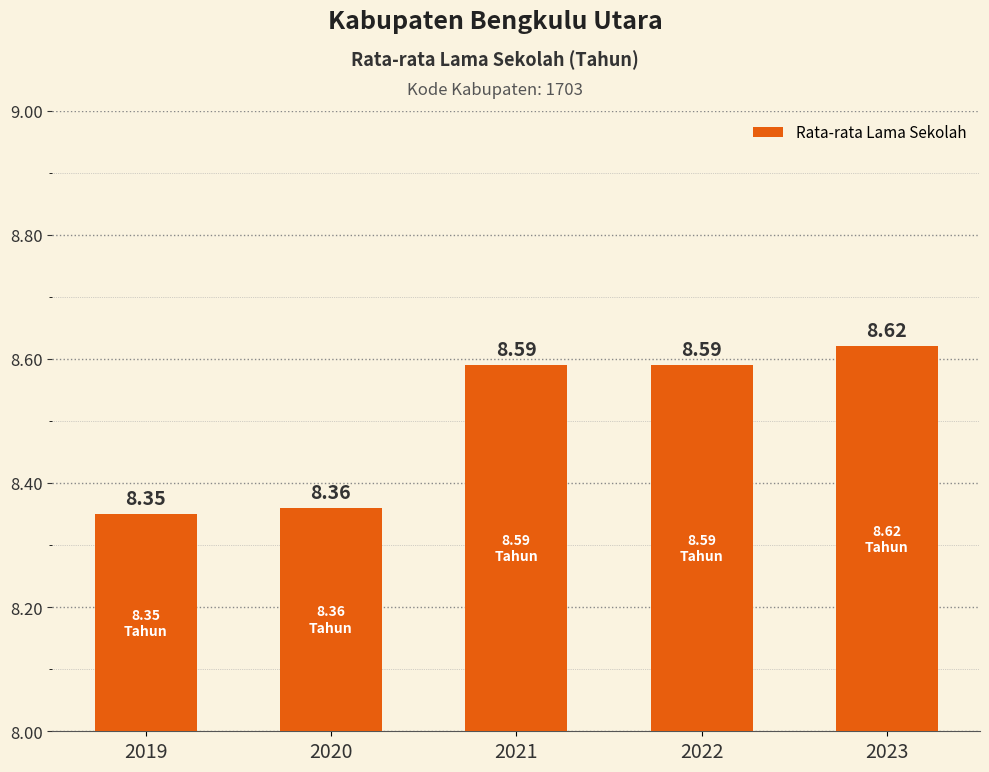

What is the sum of the values at 2019 and 2022?

16.9